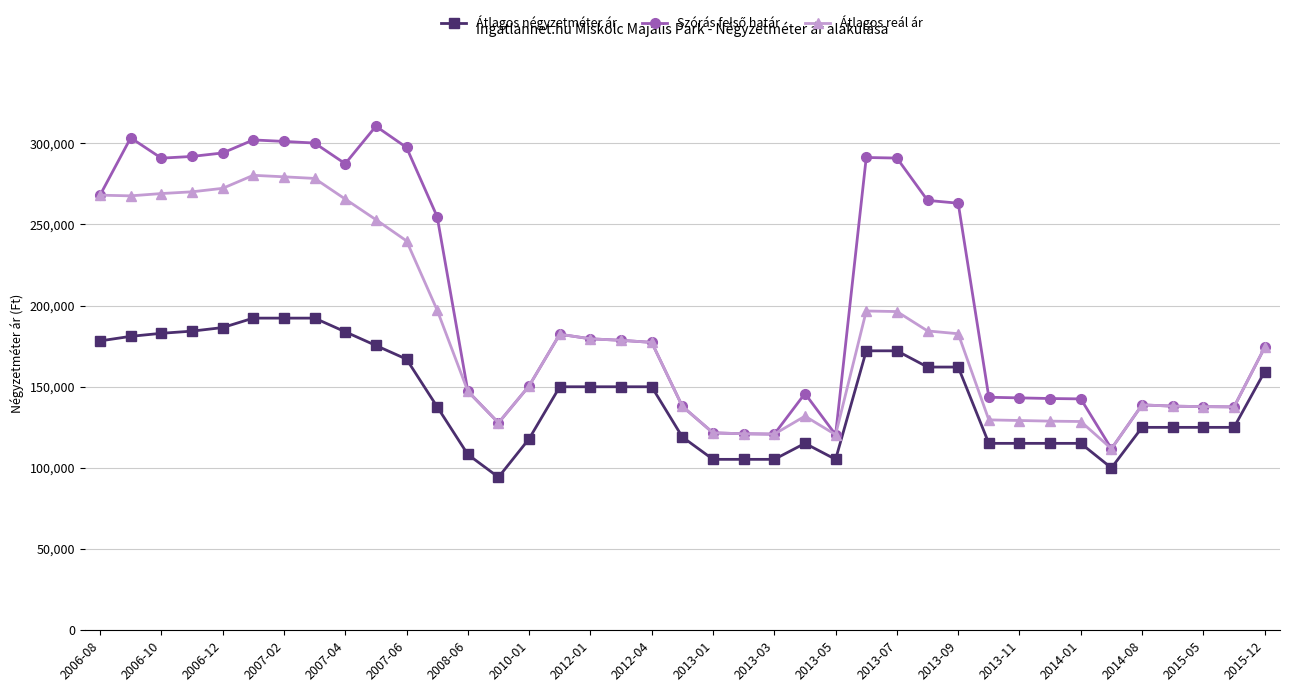

At how many categories does at least one series exceed 235642?

16